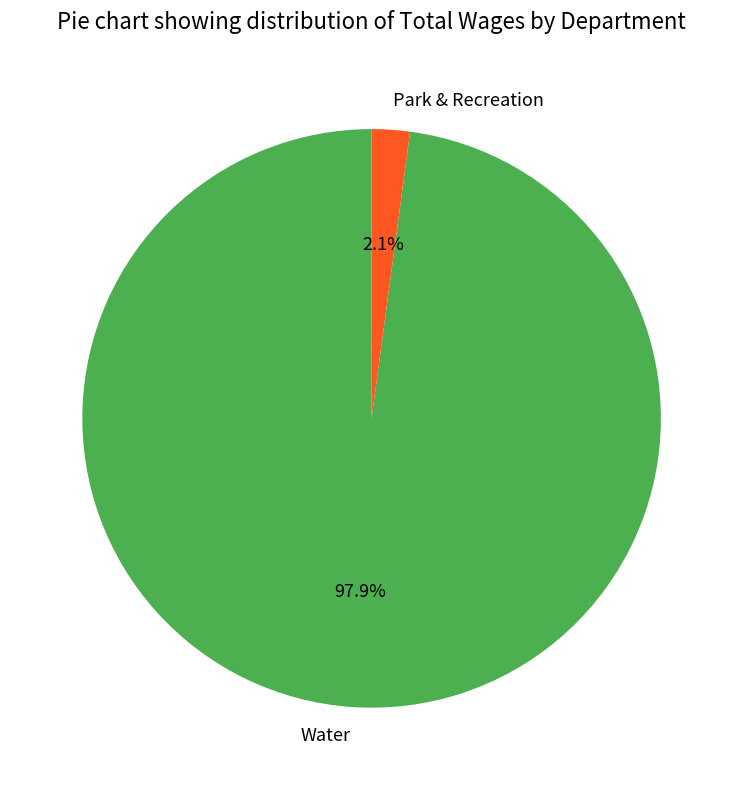

To the nearest percent, what is the difference between the largest and smallest slice percentages?

96%